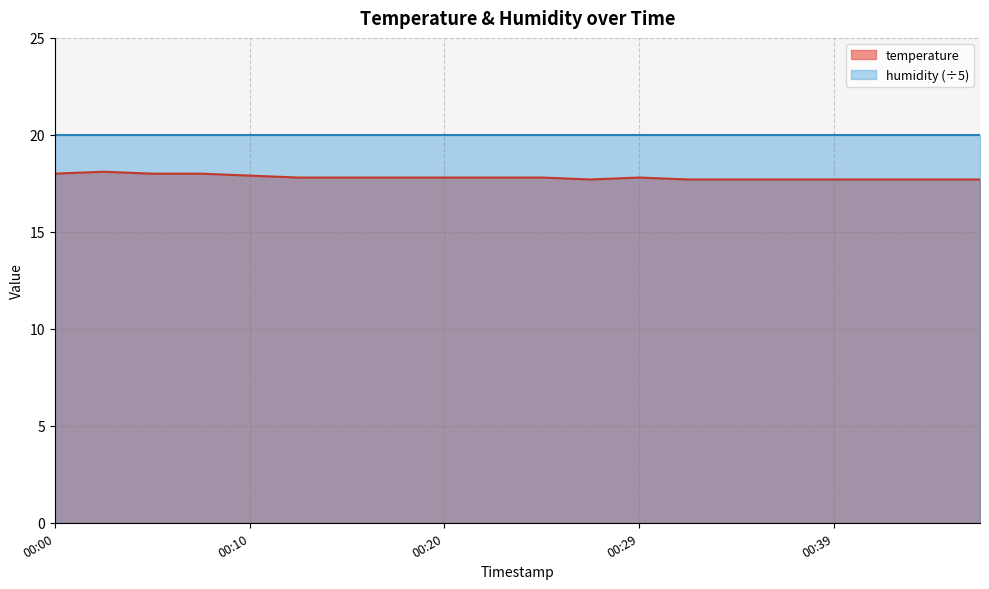

What is the value of the 2nd point from the left?

18.1